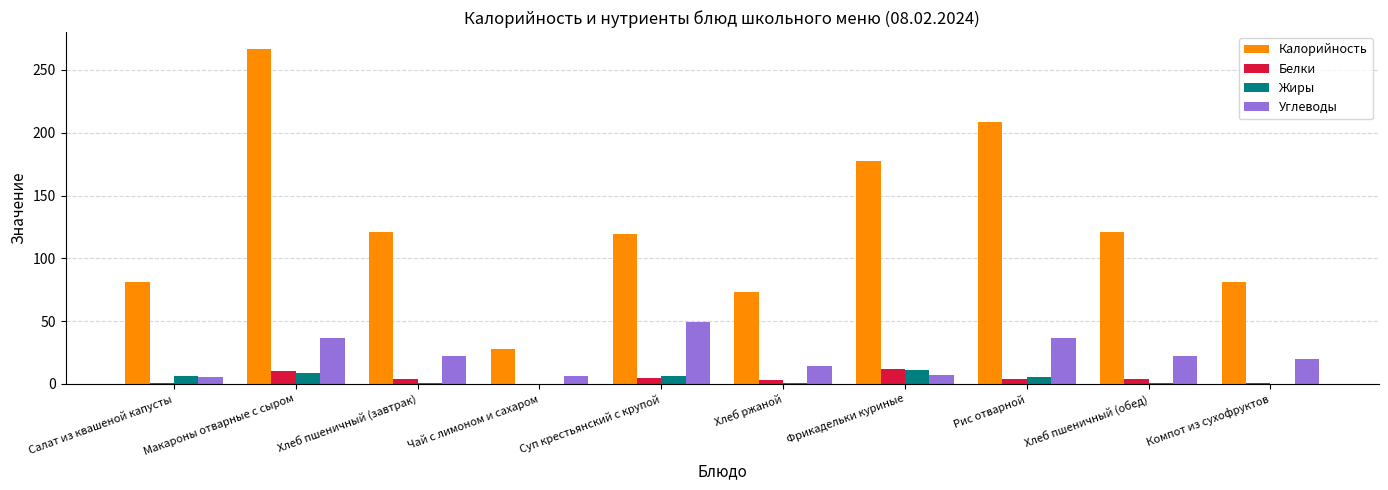

At which category does the chart reach its peak across all series?

Макароны отварные с сыром